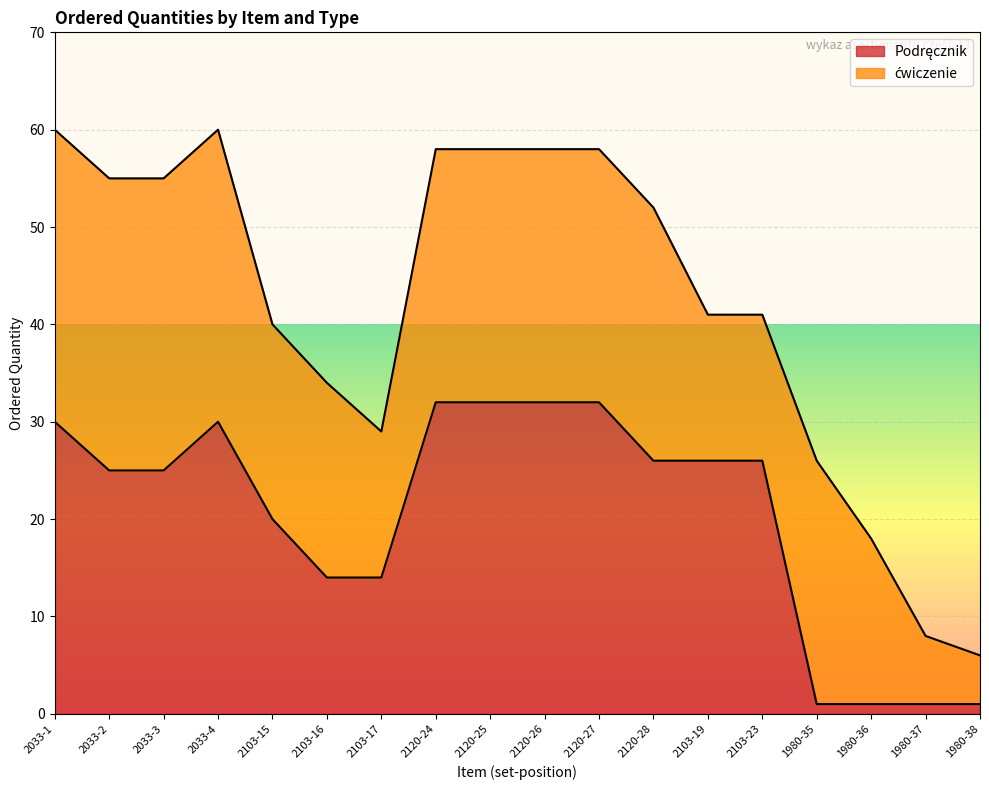

At which category does the data reach its first local peak?

2033-4